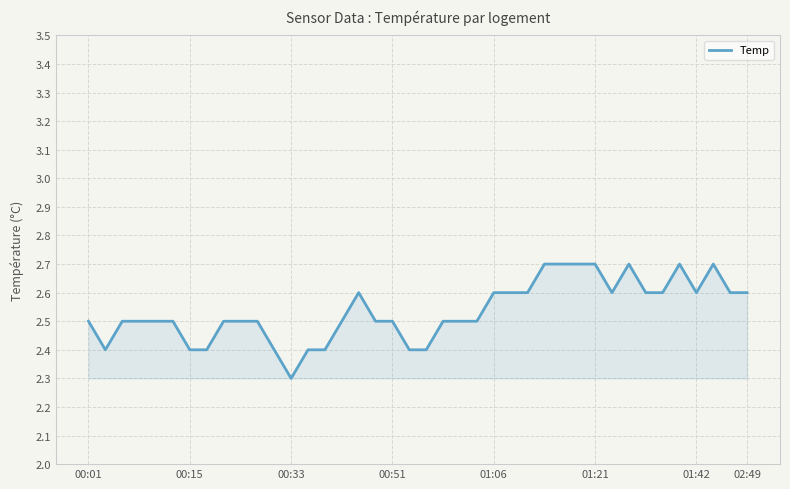

What is the greatest value displayed?

2.7